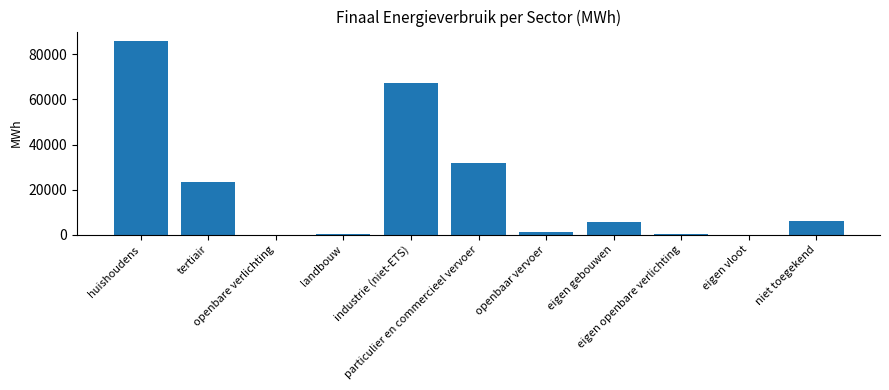

How many data points does each series have?

11